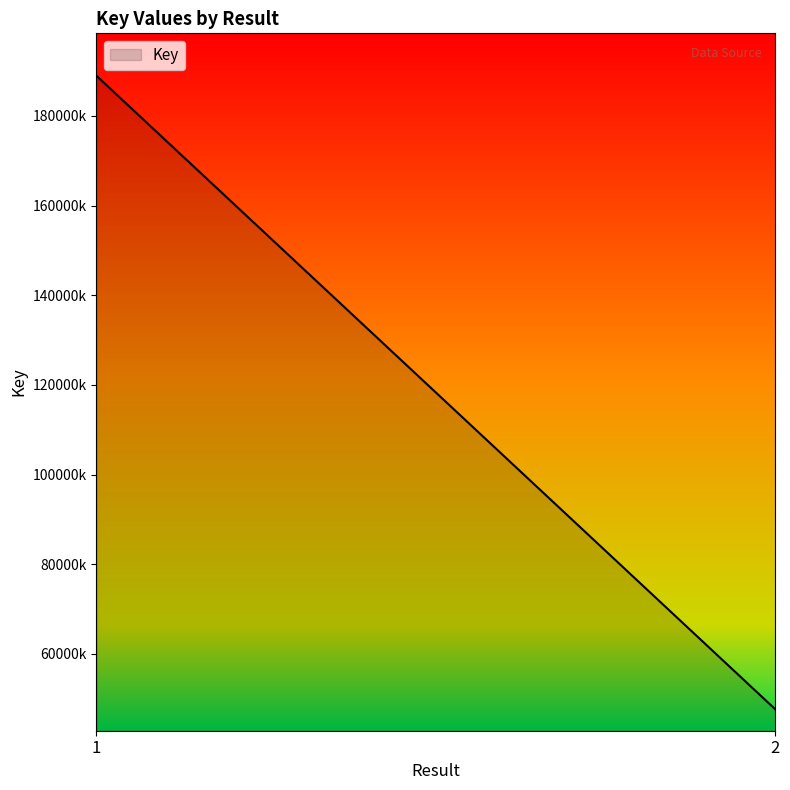

At which label is the value closest to 118295754?

2